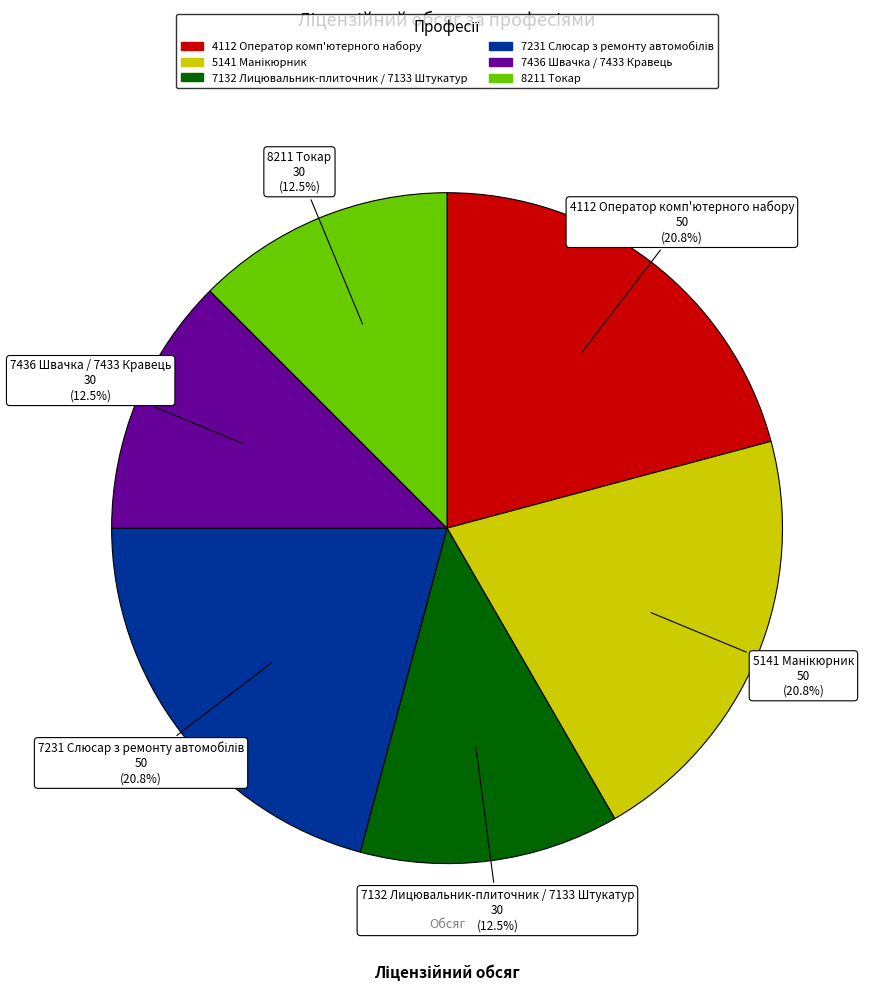

Is the sum of 4112 Оператор комп'ютерного набору and 8211 Токар greater than half?

No